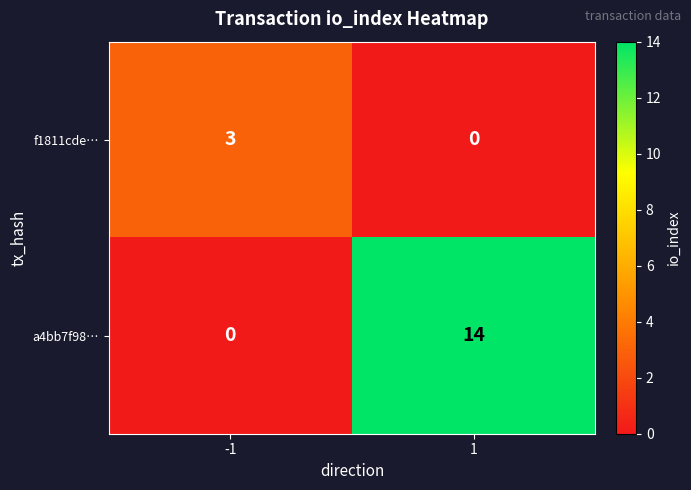

What is the average value of the a4bb7f98… series?

7